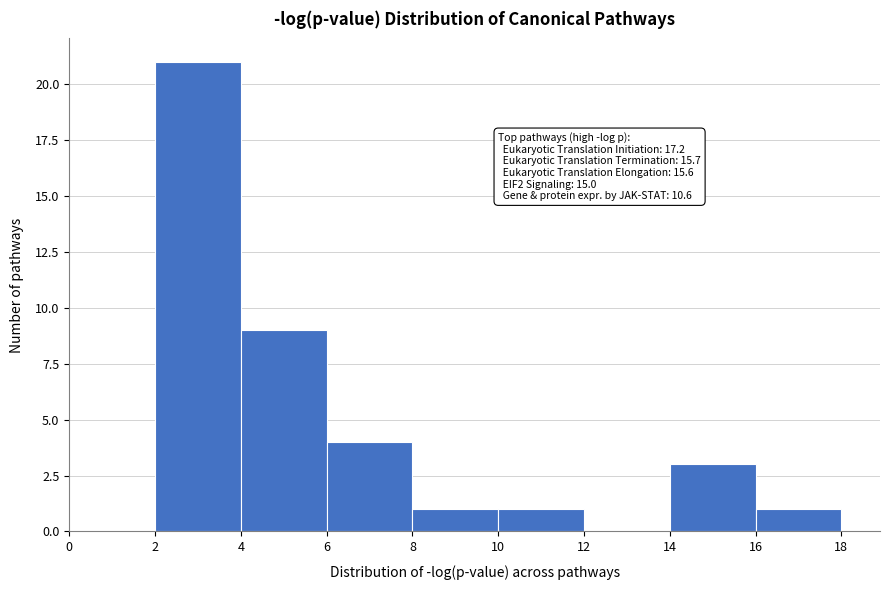

Over which range of the x-axis is the bar tallest?

2 to 4